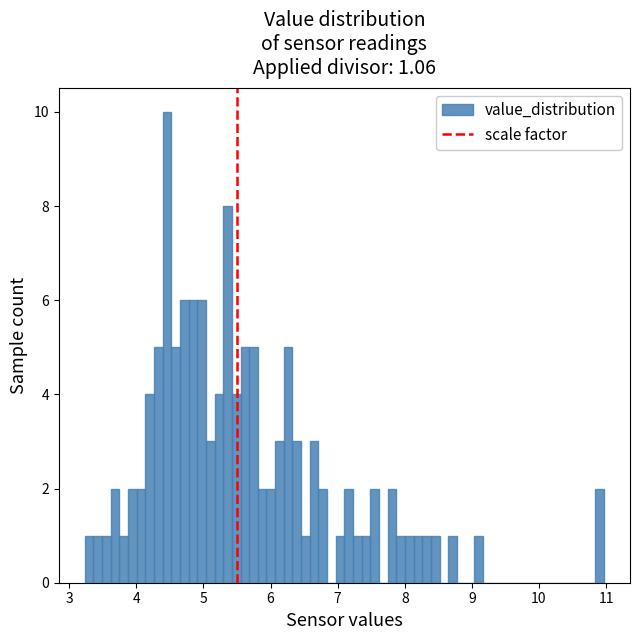

Around what value on the x-axis is the tallest bar? Give the approximate position of its centre, as read against the axis.

4.5